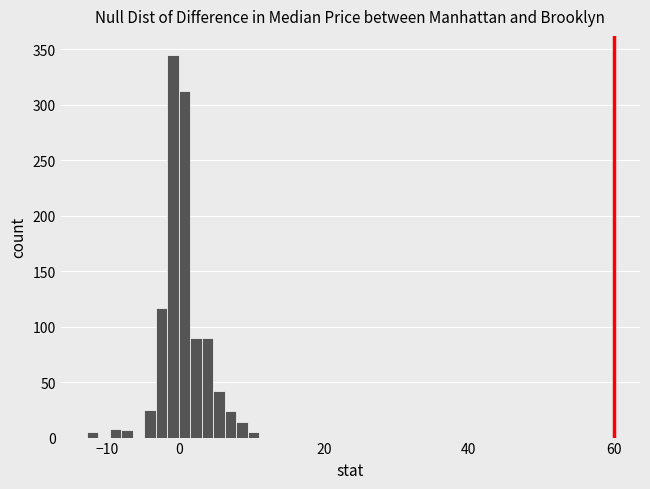

Around what value on the x-axis is the tallest bar? Give the approximate position of its centre, as read against the axis.

-1